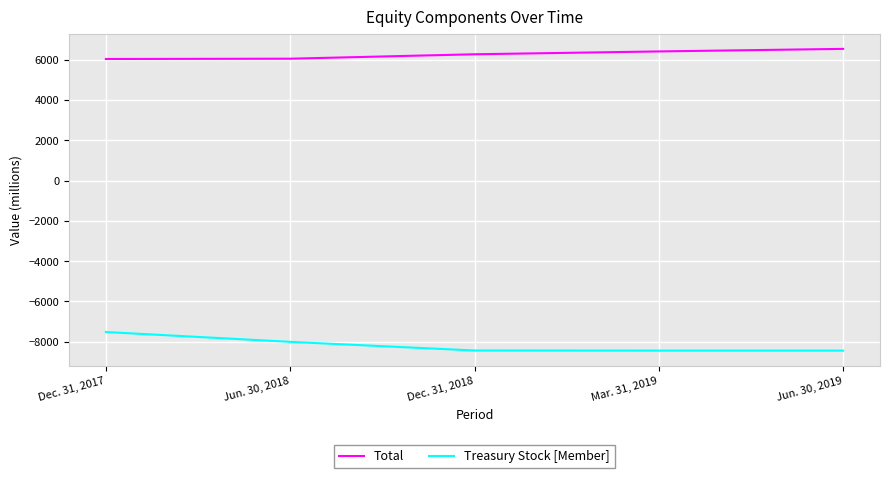

Rank the categories by Total value from lowest to highest.

Dec. 31, 2017, Jun. 30, 2018, Dec. 31, 2018, Mar. 31, 2019, Jun. 30, 2019